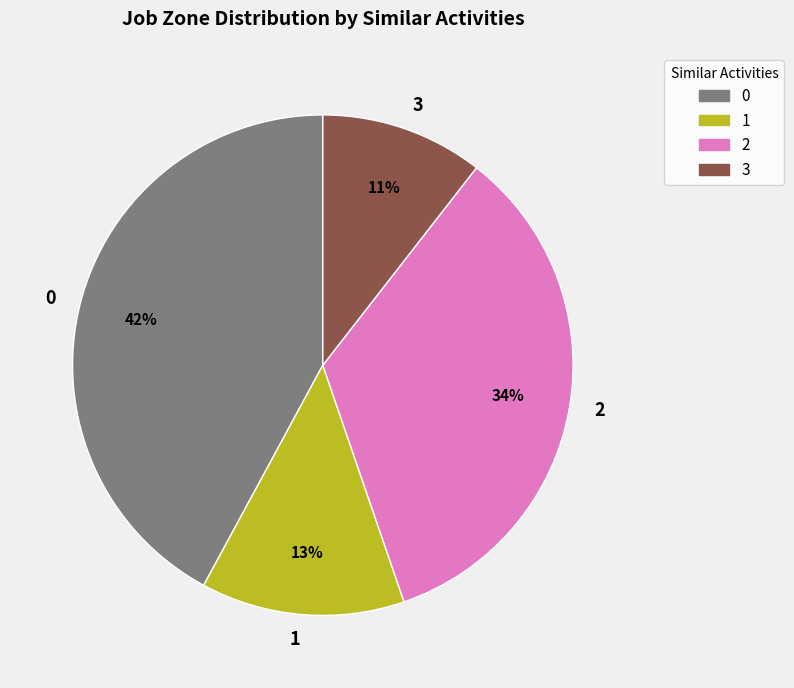

To the nearest percent, what percentage of the pie is 2?

34%